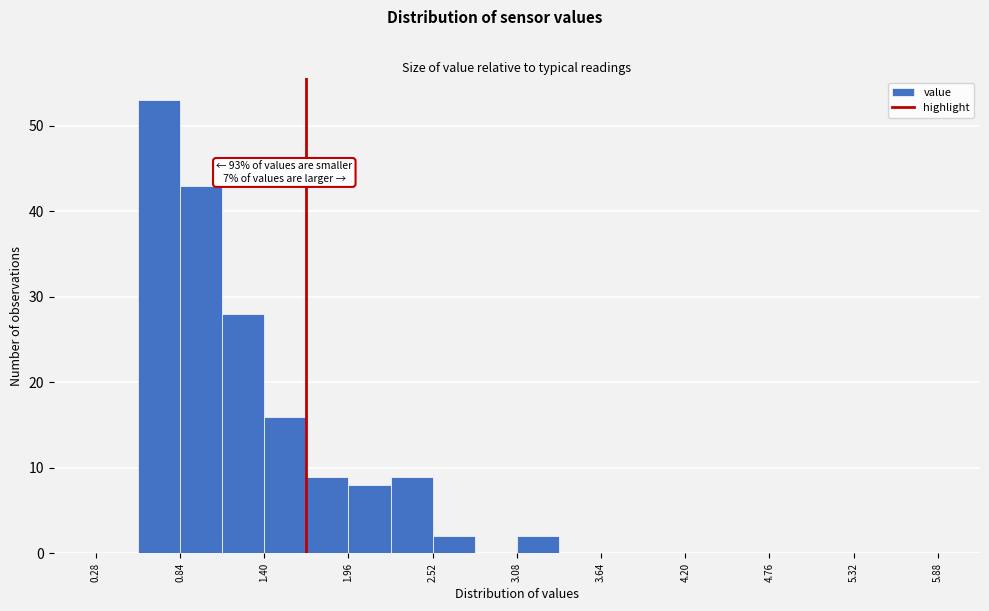

Around what value on the x-axis is the tallest bar? Give the approximate position of its centre, as read against the axis.

0.7